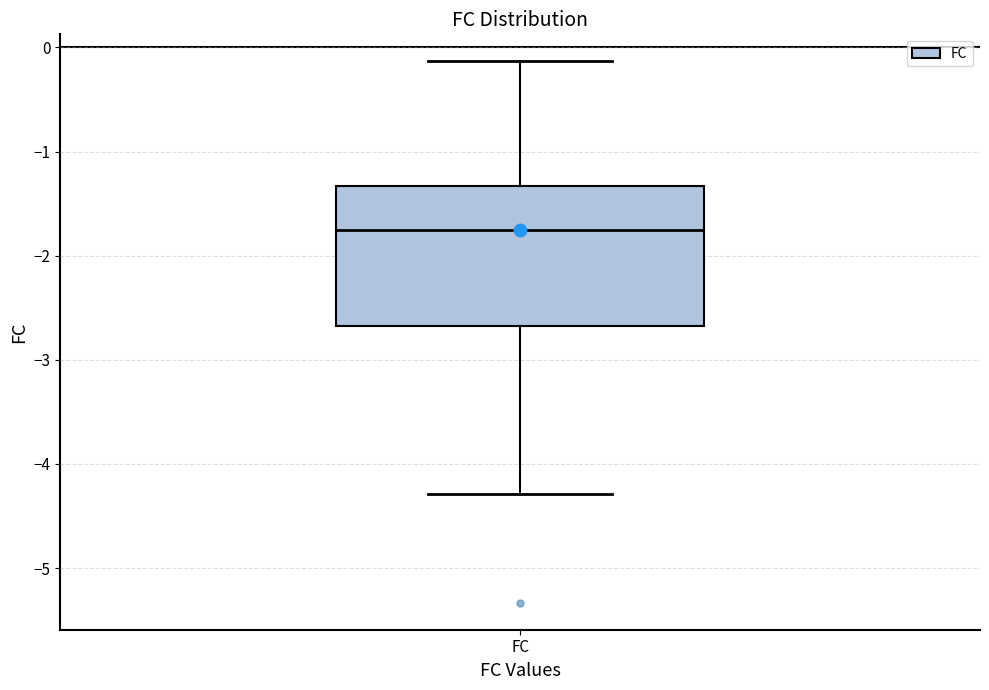

Read this box plot against the y-axis: the position of the median line, the range covered by the box, and the ends of both whiskers. The values are not printed on the chart, so give them approximately, as read against the axis.

median -1.7, box -2.7 to -1.3, whiskers -4.3 to -0.1